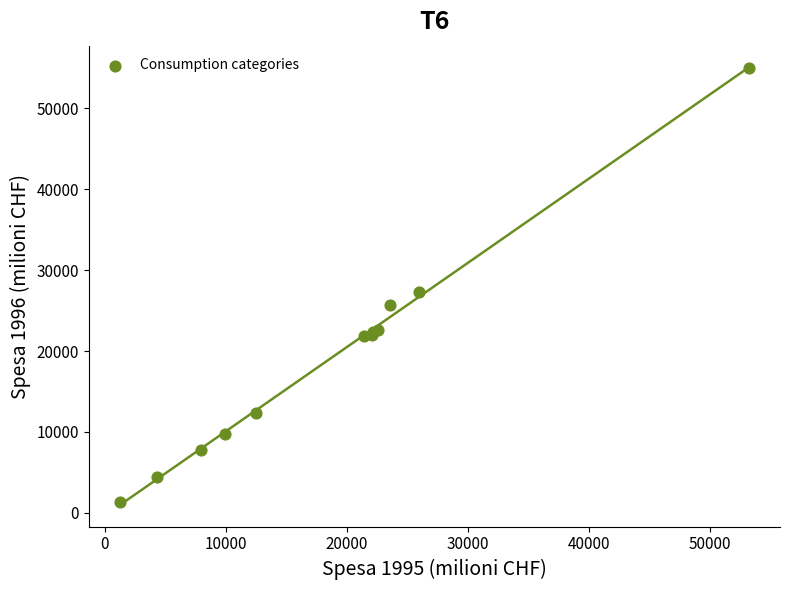

What Y value in the scatter plot is closest to 28175?

27328.5